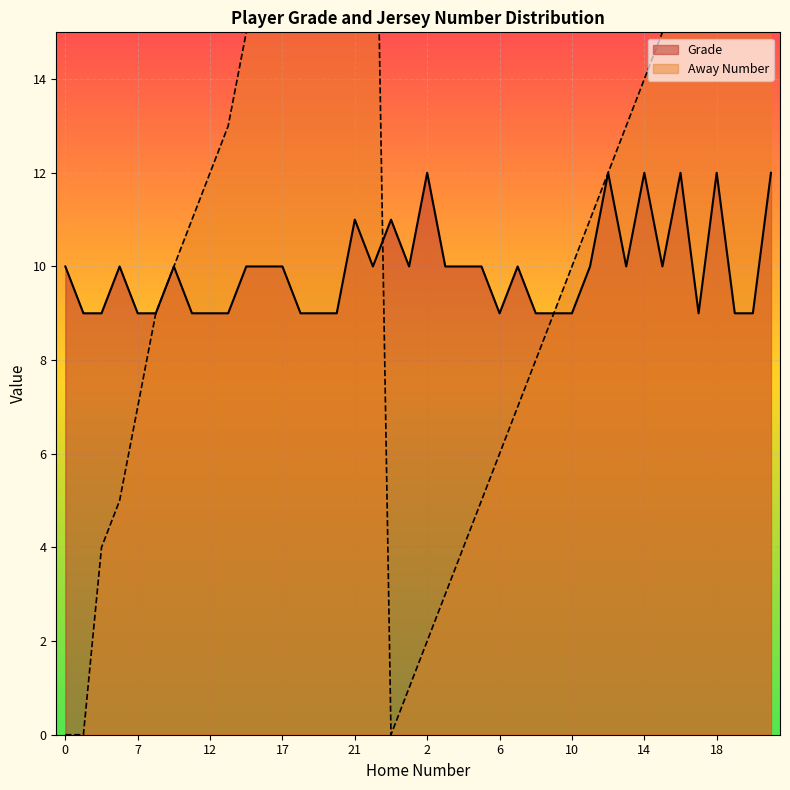

At how many categories does at least one series exceed 19?

5